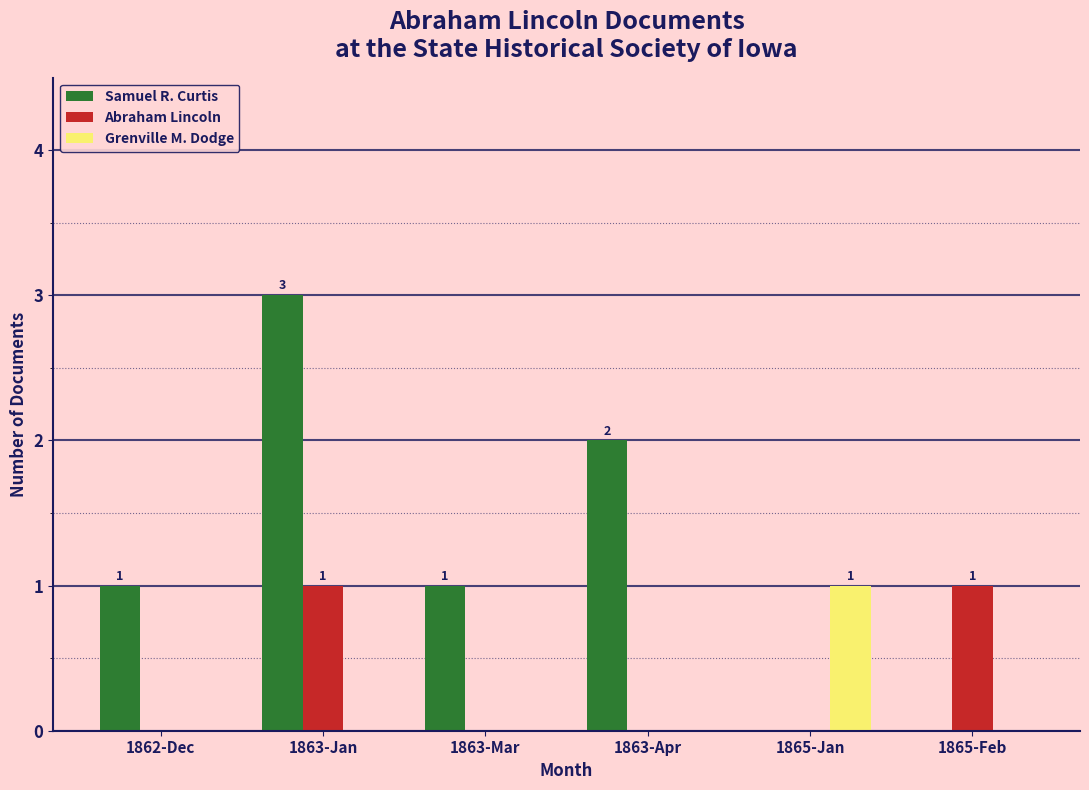

The value of Grenville M. Dodge at 1865-Feb is 0. True or false?

True